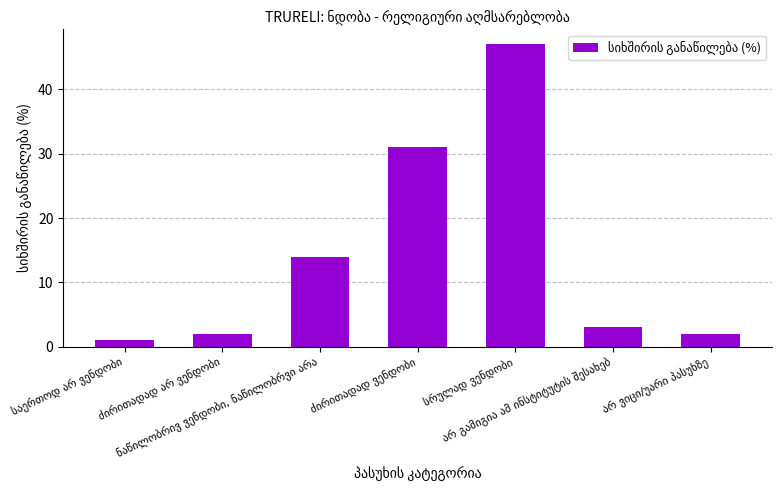

How many values are below 3?

3